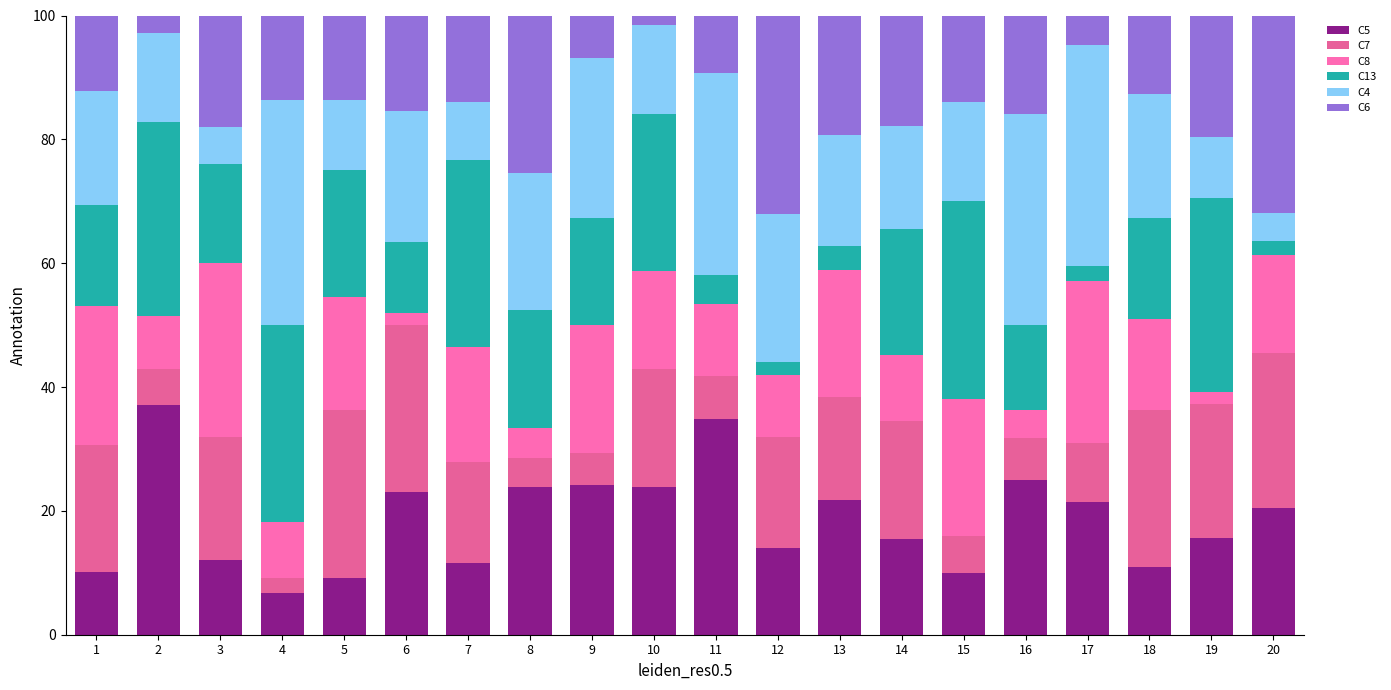

What are all the series names shown in the legend?

C5, C7, C8, C13, C4, C6